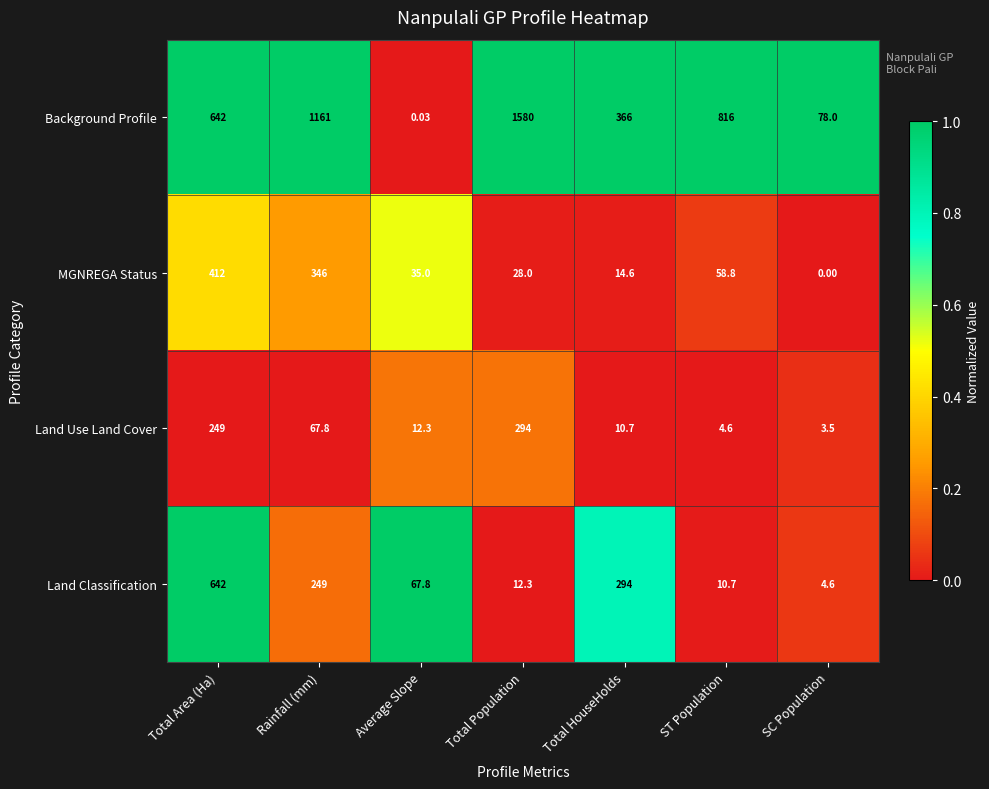

Is the value of MGNREGA Status at Average Slope greater than the value of Land Use Land Cover at ST Population?

Yes